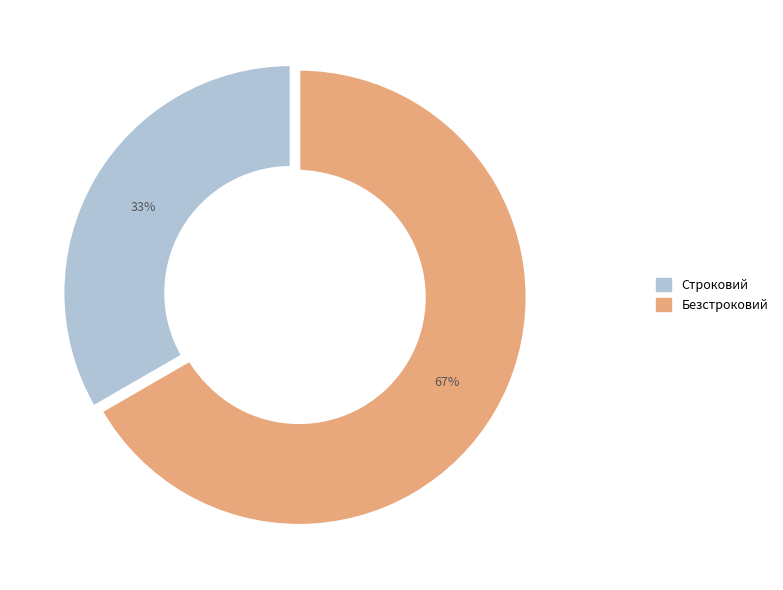

Which category has the biggest portion of the pie?

Безстроковий